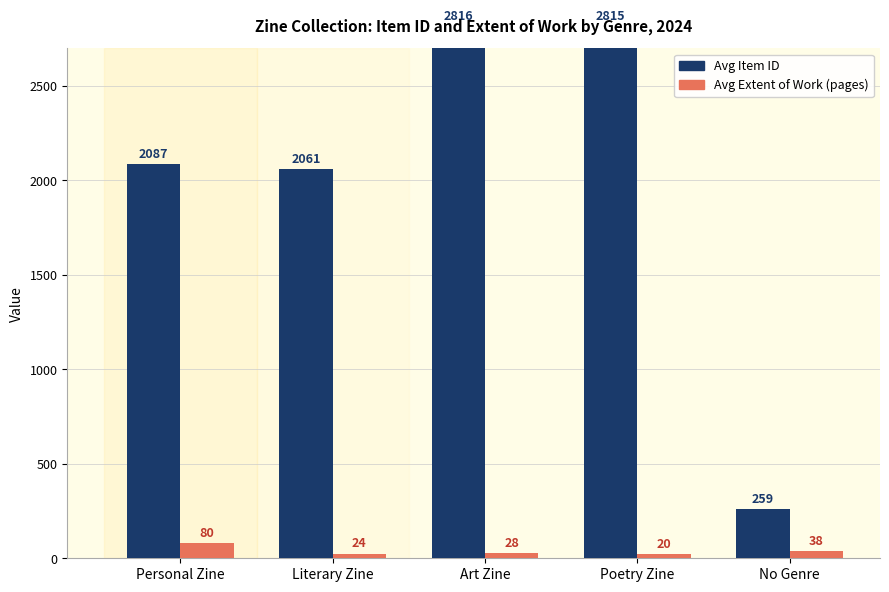

What is the sum of all Avg Extent of Work (pages) values?

190